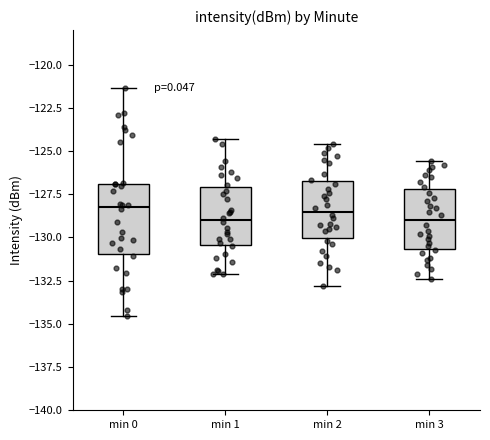

Reading left to right, transcribe this box plot: for each box, give where its median line is, the range the box spans, and where its two whiskers end, as read against the y-axis. The values are not printed on the chart, so give them approximately, as read against the axis.

min 0: median -128.0, box -131.0 to -127.0, whiskers -134.5 to -121.5
min 1: median -129.0, box -130.5 to -127.0, whiskers -132.0 to -124.5
min 2: median -128.5, box -130.0 to -126.5, whiskers -133.0 to -124.5
min 3: median -129.0, box -130.5 to -127.0, whiskers -132.5 to -125.5